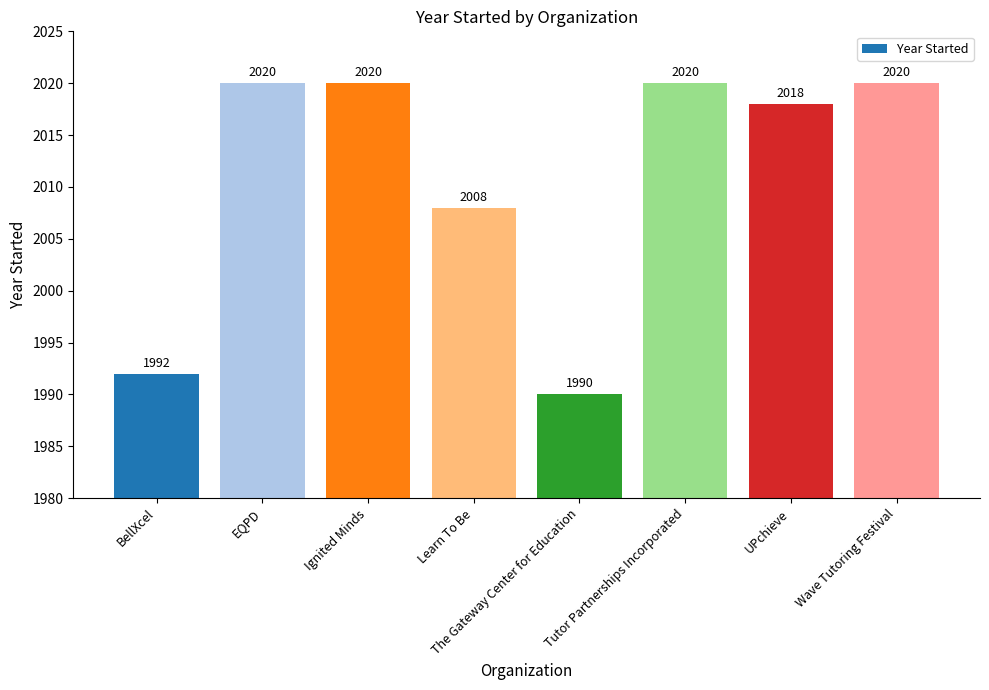

What is the sum of the values at Tutor Partnerships Incorporated and Wave Tutoring Festival?

4040